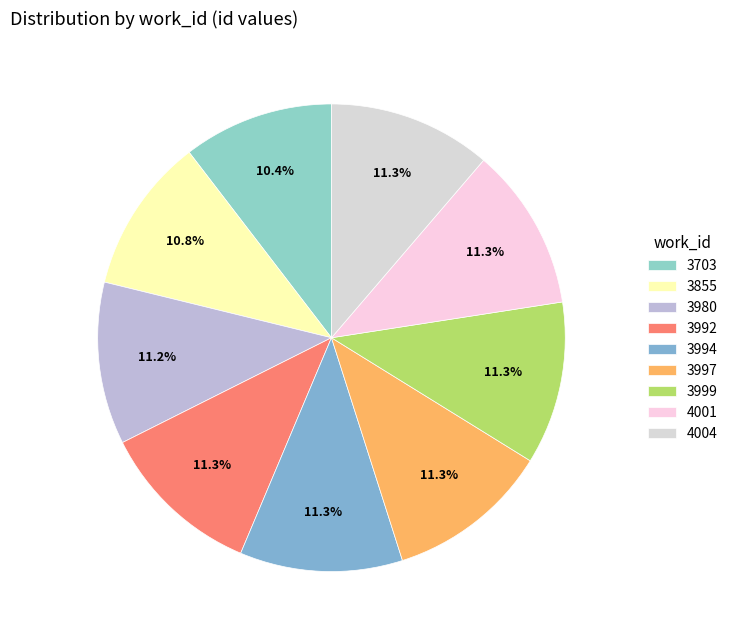

Is it true that 3997 is 3% of the pie?

False